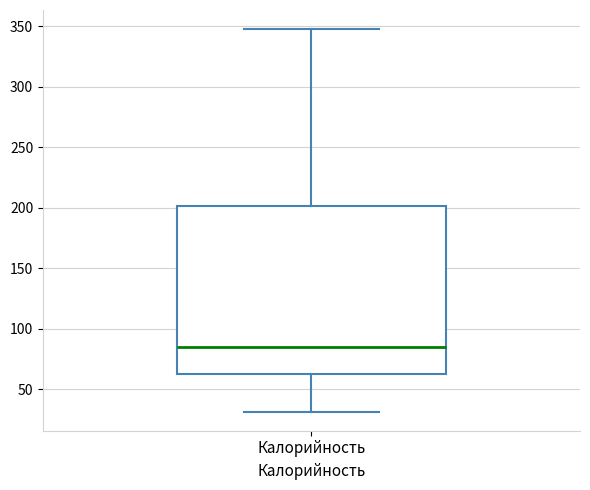

Transcribe this box plot: give where the median line is, the range the box spans, and where the two whiskers end, as read against the y-axis. The values are not printed on the chart, so give them approximately, as read against the axis.

median 85, box 65 to 200, whiskers 30 to 350